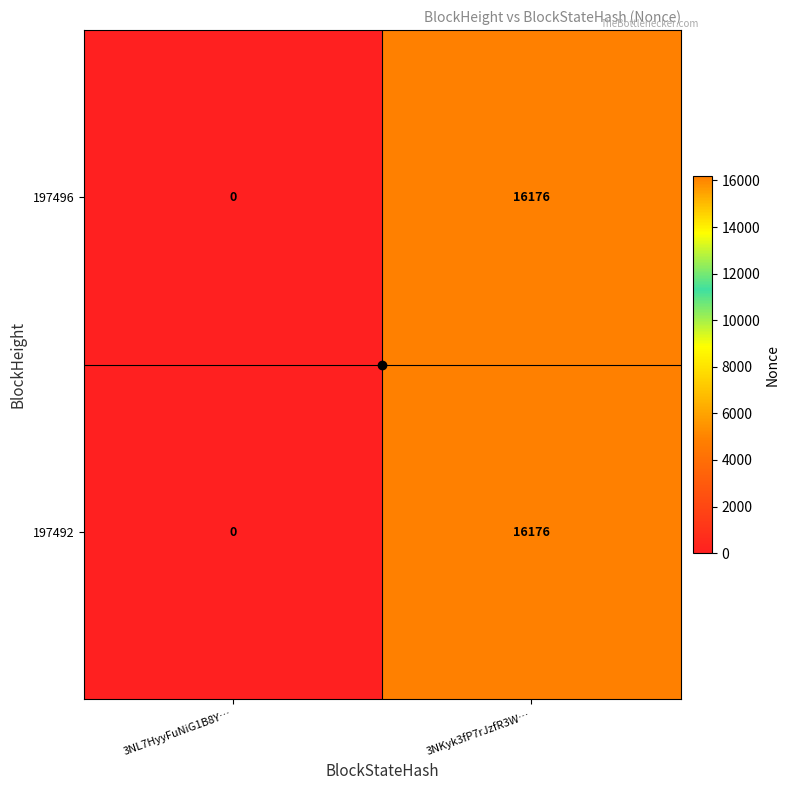

True or false: 197496 has a value of 16176 at 3NKyk3fP7rJzfR3W….

True